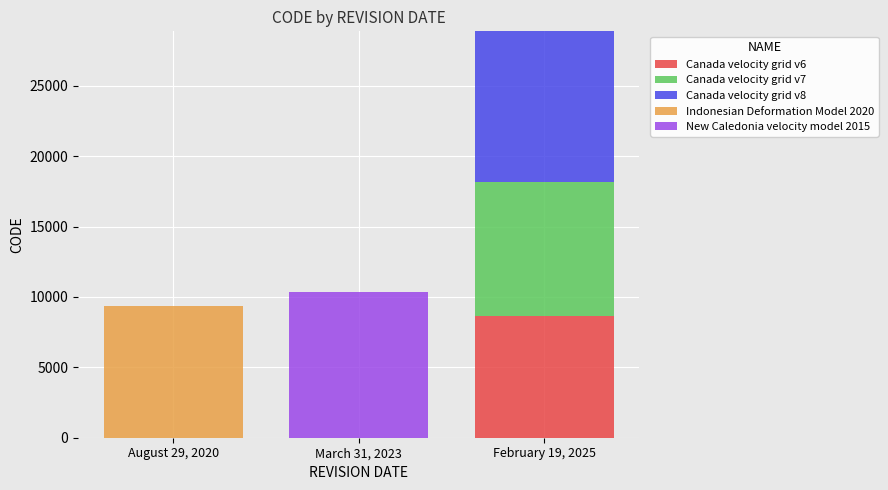

At which category is the sum across all series the highest?

February 19, 2025